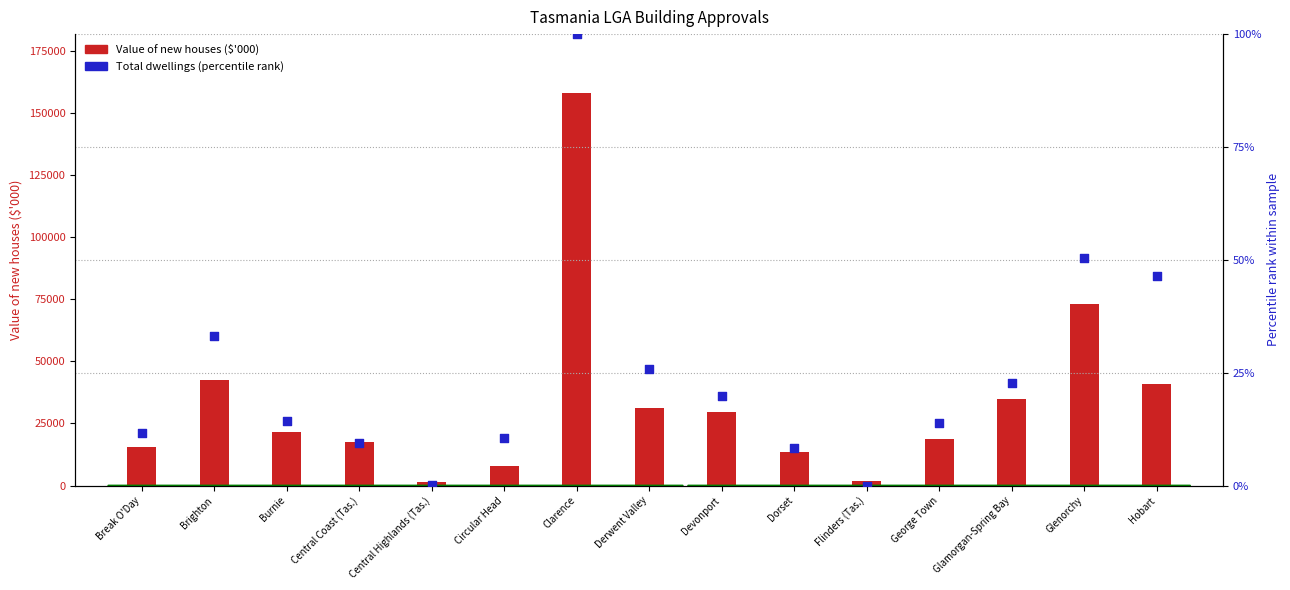

Is the value of Value of new houses ($'000) at George Town greater than the value of Total dwellings (percentile) at Central Coast (Tas.)?

Yes